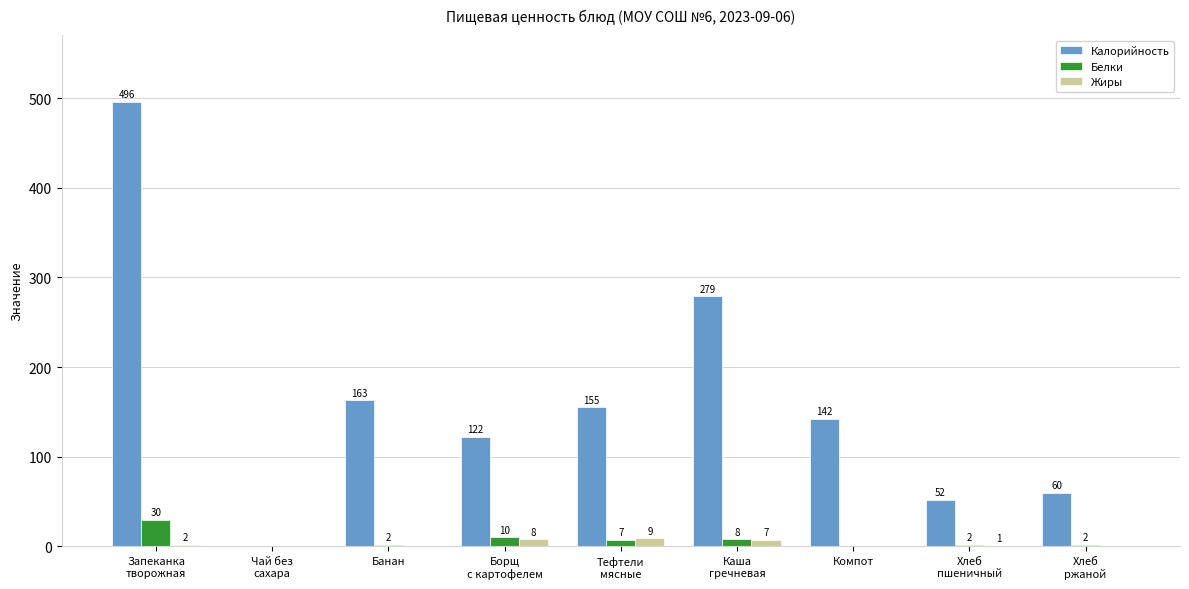

What is the maximum value for Калорийность?

496